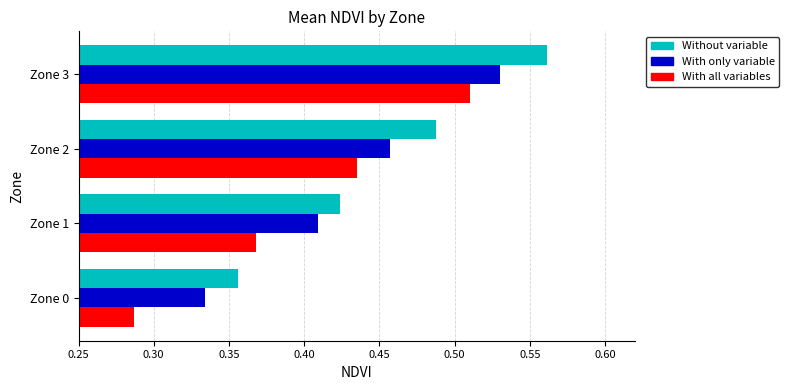

Which series has the largest total across all categories?

Without variable